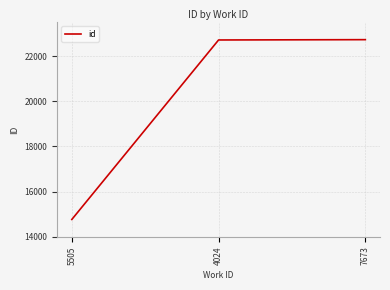

What is the maximum value shown in the chart?

22726